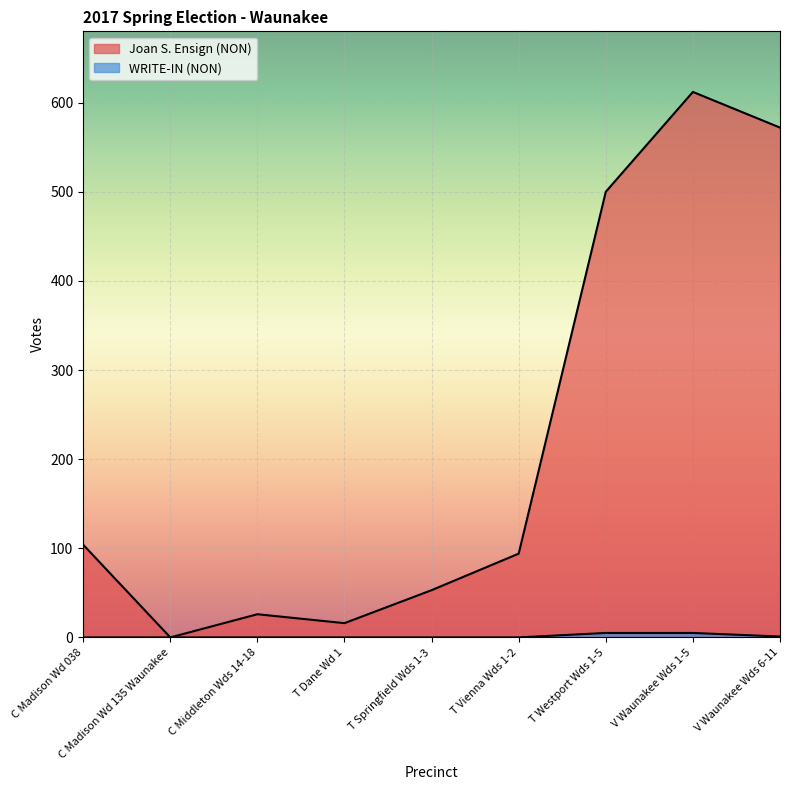

What is the label of the 3rd point from the right?

T Westport Wds 1-5